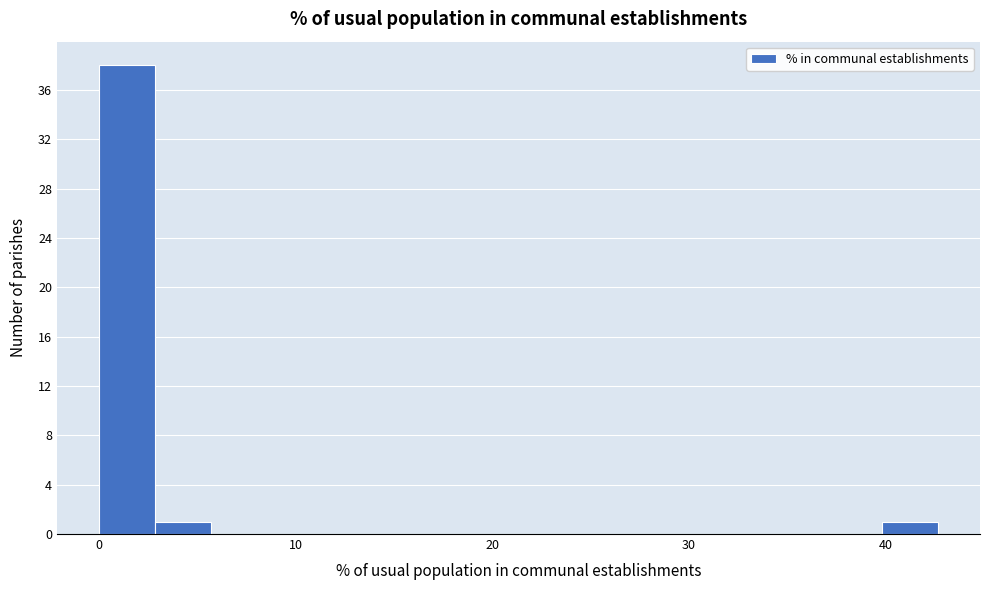

Around what value on the x-axis is the tallest bar? Give the approximate position of its centre, as read against the axis.

1